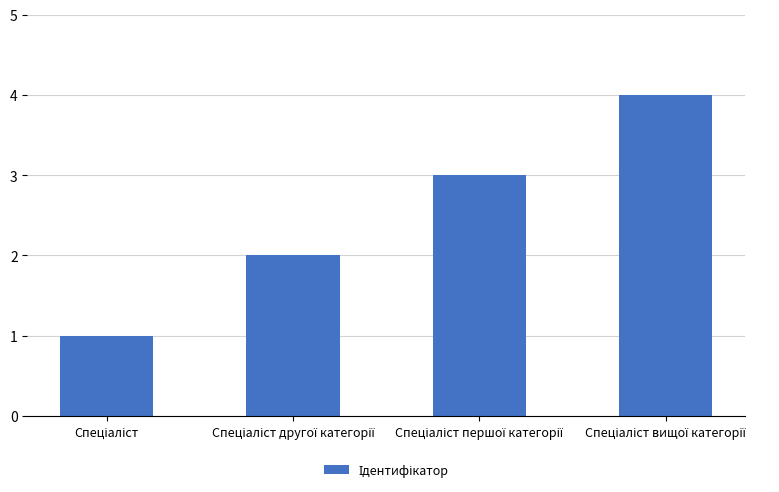

What is the maximum value shown in the chart?

4